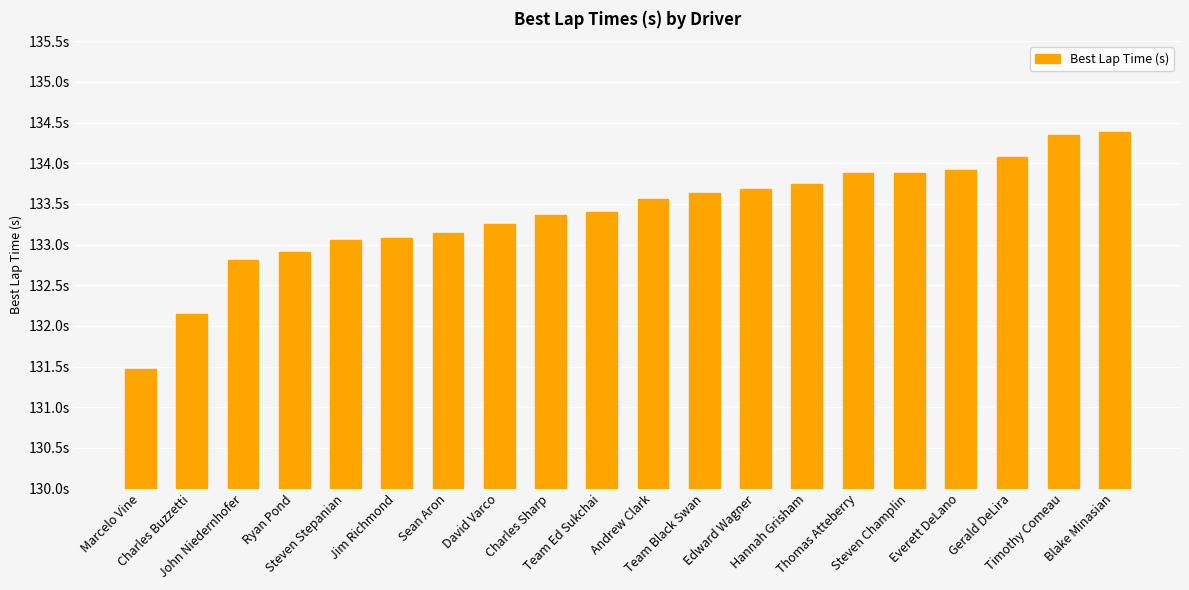

Where does the data first go above 133?

Steven Stepanian